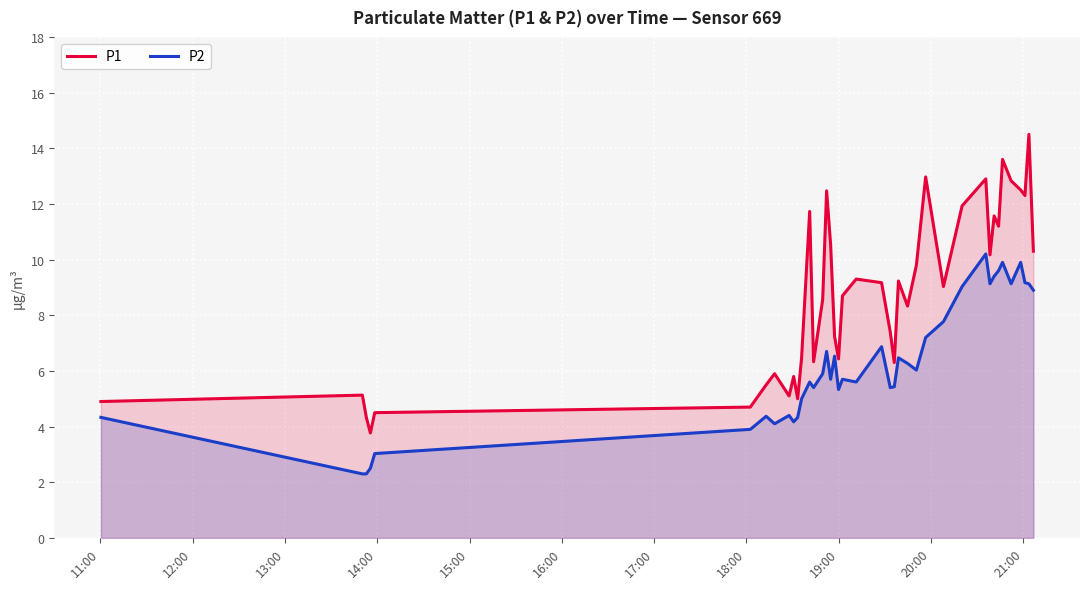

Reading left to right, what are all the values shown in this chart?

P1: 4.9	5.1	4.3	3.8	4.5	4.7	5.5	5.9	5.1	5.8	5.0	6.5	11.7	6.3	8.6	12.5	10.5	7.2	6.4	8.7	9.3	9.2	7.4	6.3	9.2	8.3	9.8	13.0	9.0	11.9	12.9	10.2	11.6	11.2	13.6	12.8	12.5	12.3	14.5	10.3
P2: 4.3	2.3	2.3	2.5	3.0	3.9	4.4	4.1	4.4	4.2	4.3	5.0	5.6	5.4	5.9	6.7	5.7	6.5	5.3	5.7	5.6	6.9	5.4	5.4	6.5	6.3	6.0	7.2	7.8	9.0	10.2	9.1	9.4	9.6	9.9	9.1	9.9	9.2	9.1	8.9